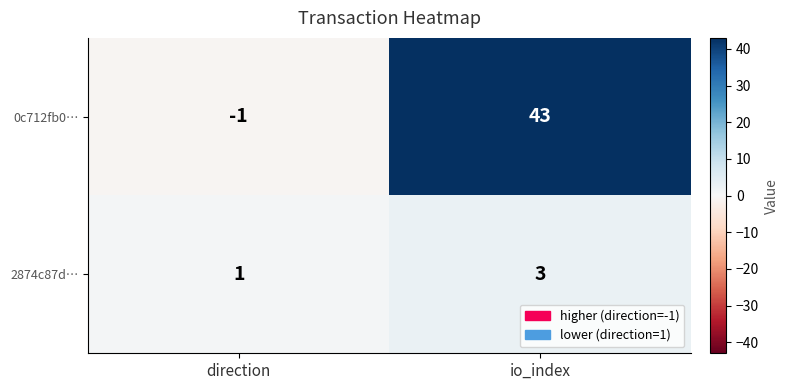

Where is 0c712fb0… nearest to the value 21?

direction